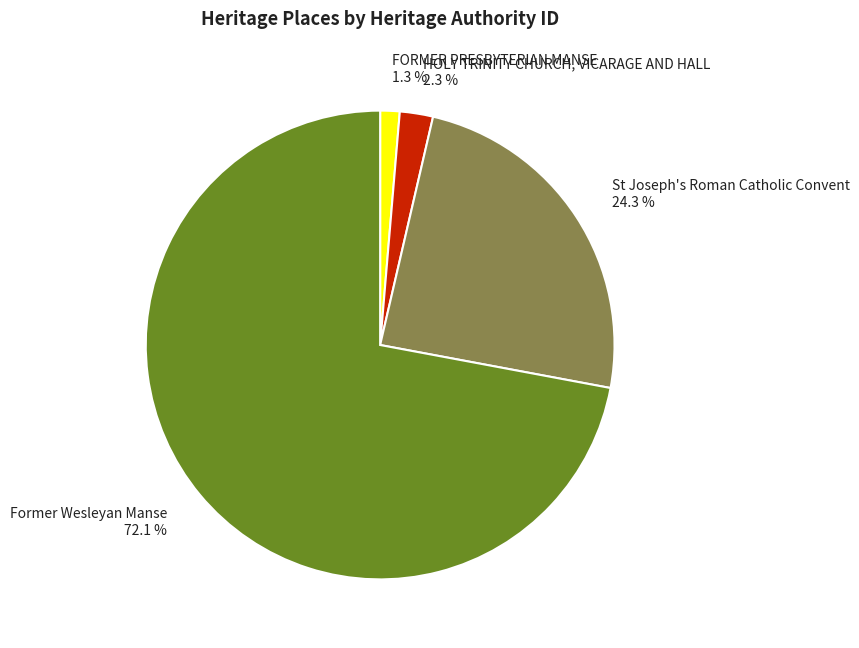

Which slice is the smallest?

FORMER PRESBYTERIAN MANSE